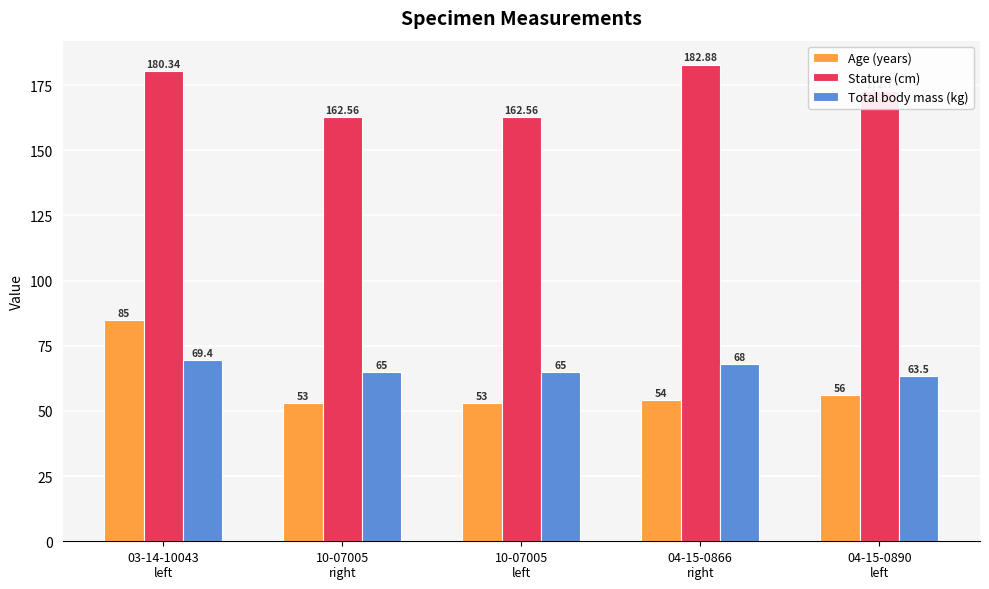

What position from the right is 03-14-10043
left?

5